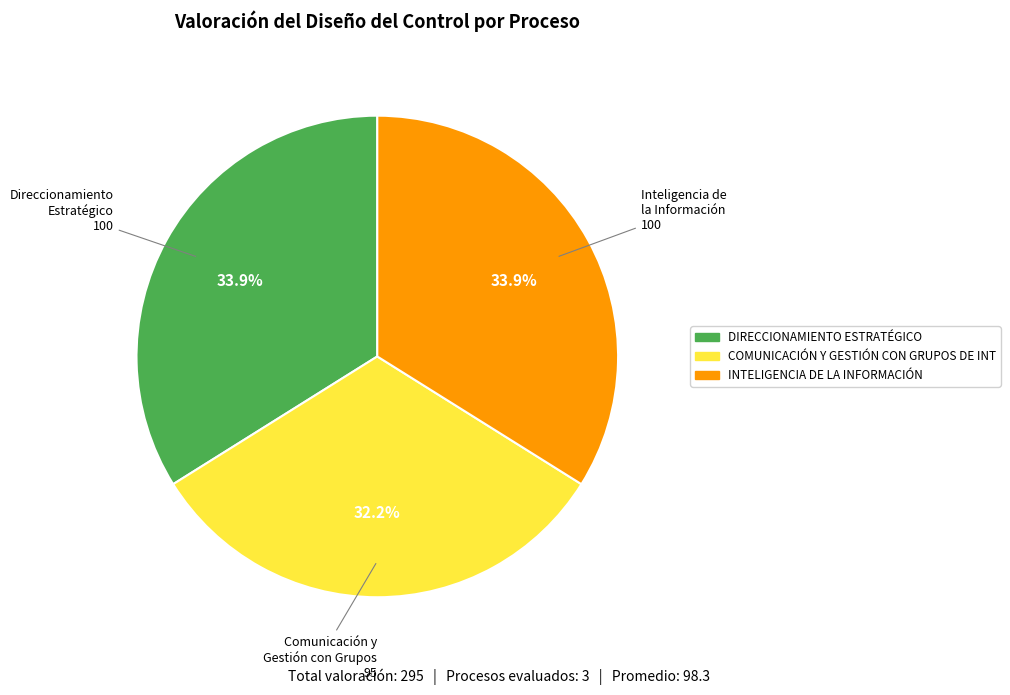

Does any single category account for the majority?

No